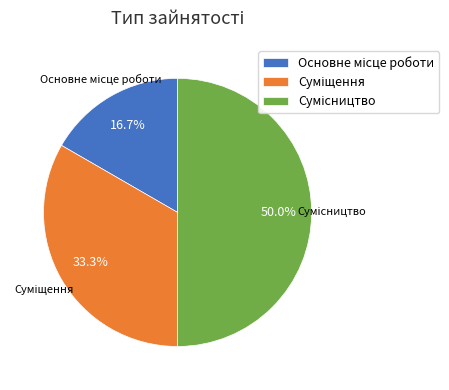

How many slices are in this pie chart?

3